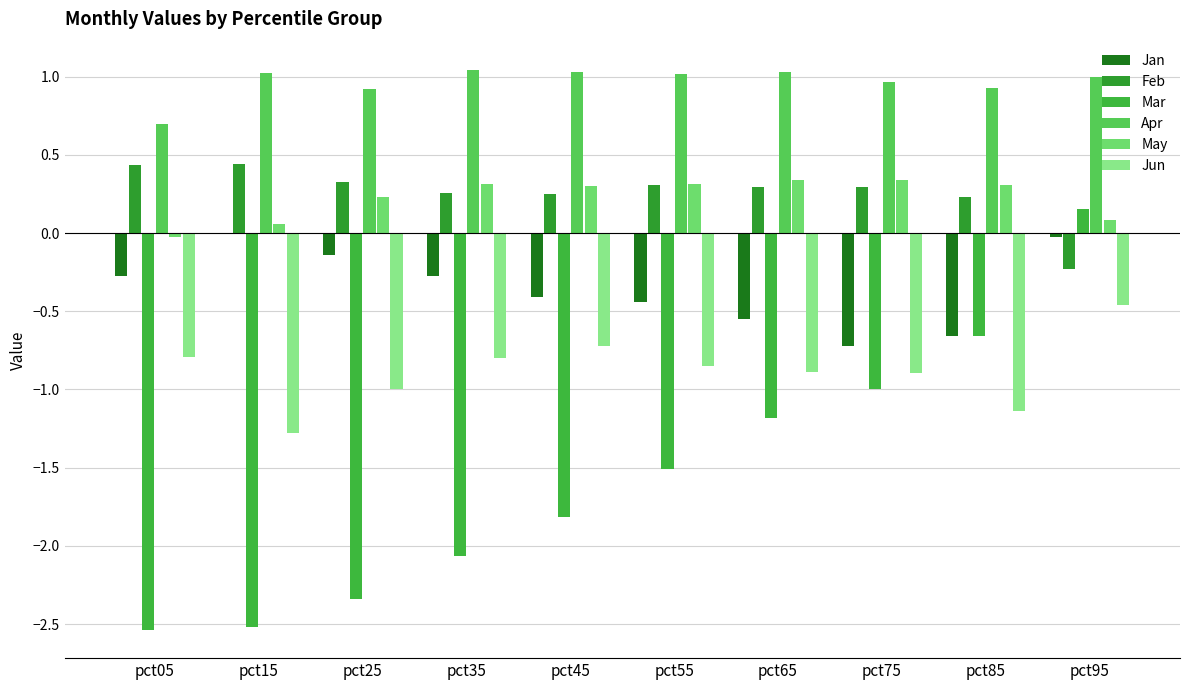

What is the value of the Apr bar at the 1st from the left?

0.7